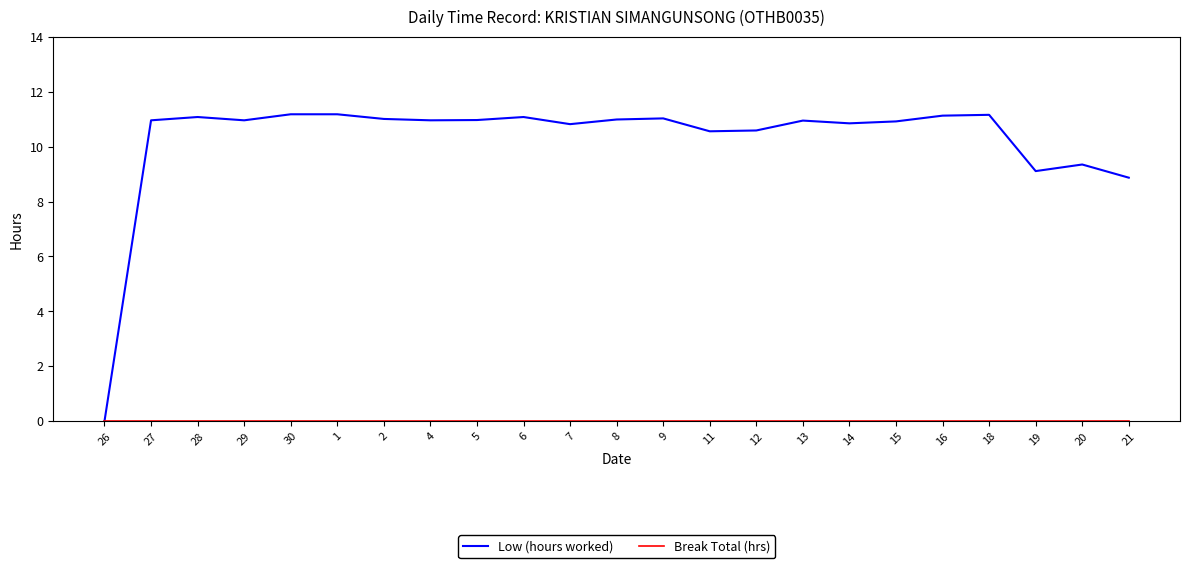

Which series has the largest range (max minus min)?

Low (hours worked)